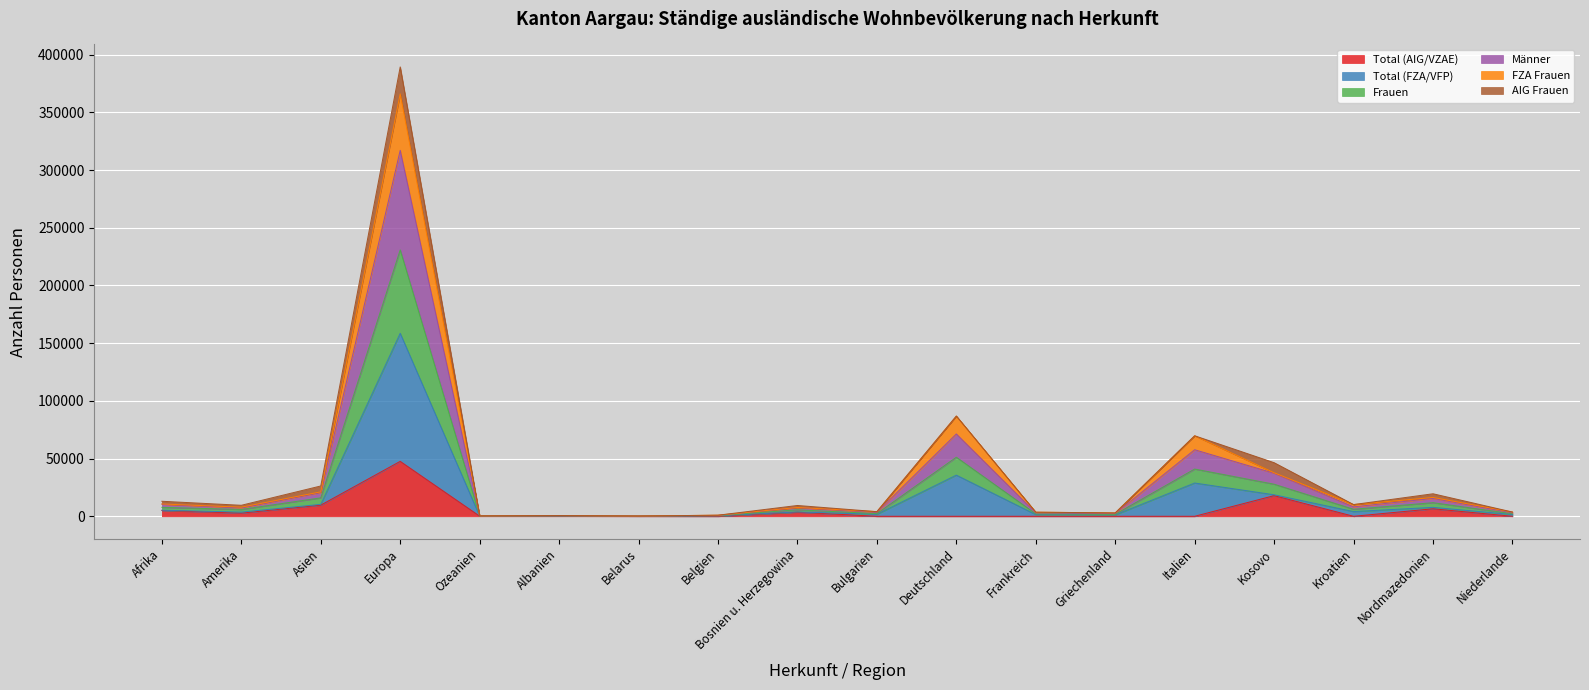

At which label does Männer reach its peak?

Europa